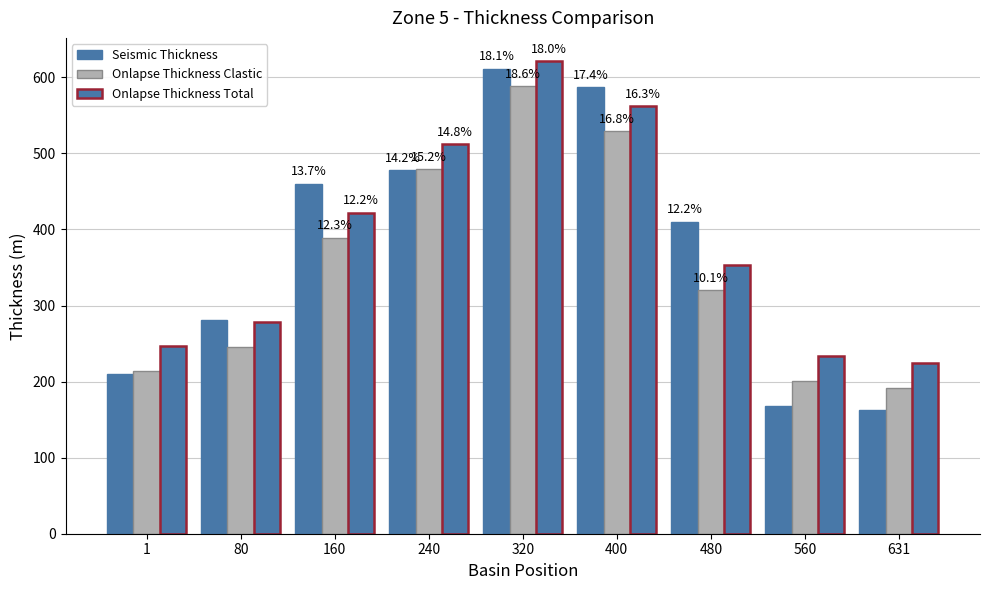

What is the total value across all series at 631?

578.8